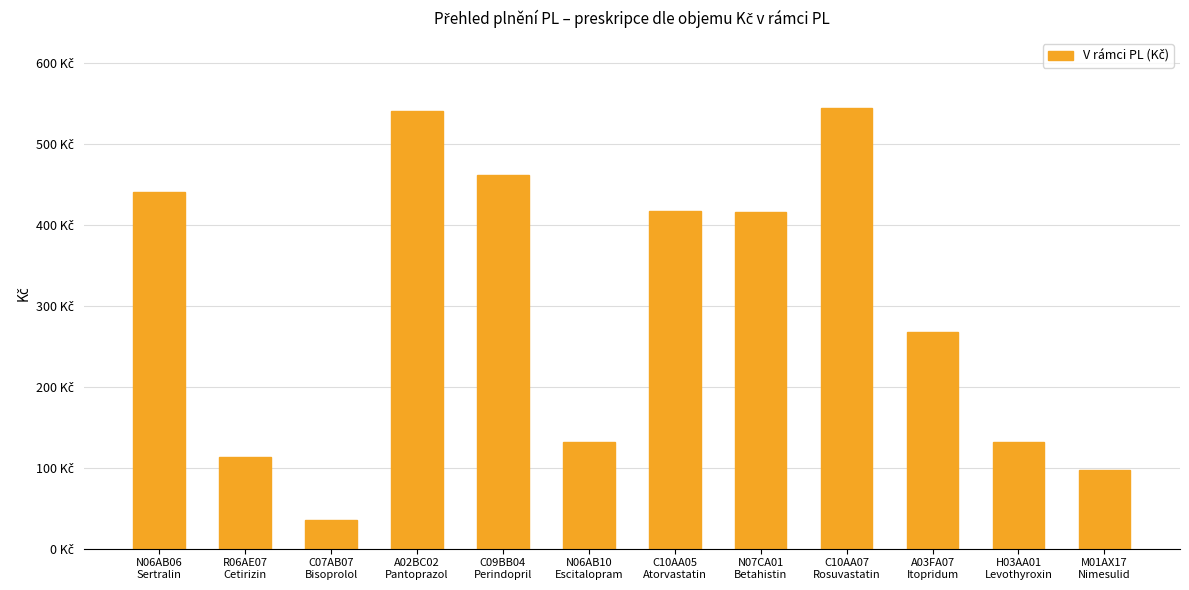

How many data points does each series have?

12